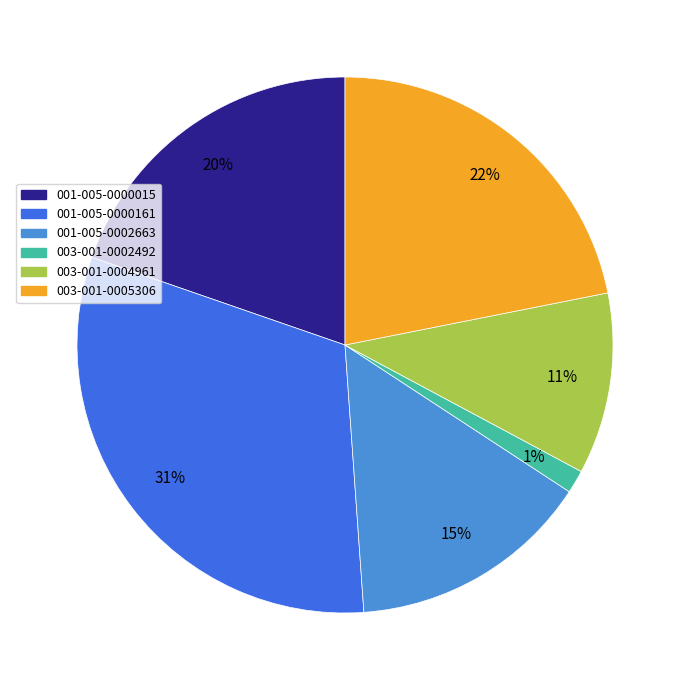

Is it true that 003-001-0005306 is 34% of the pie?

False